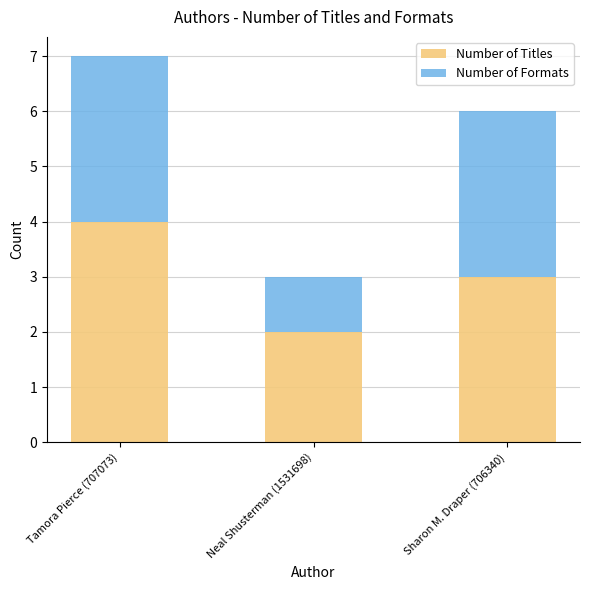

Does the chart contain stacked bars?

Yes